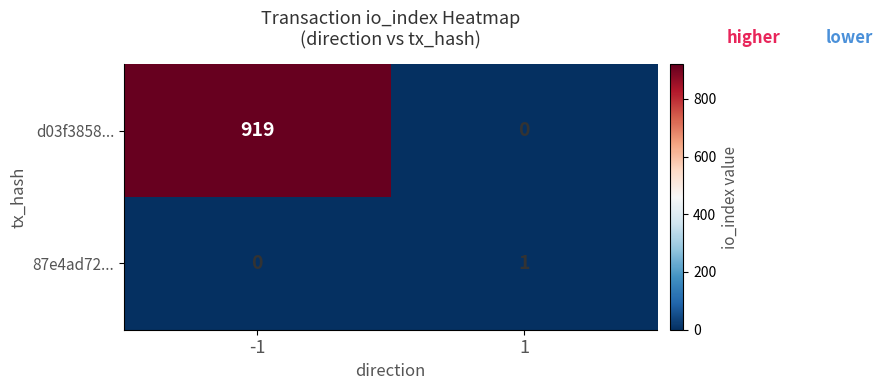

Is it true that d03f3858... equals -349 at 1?

False